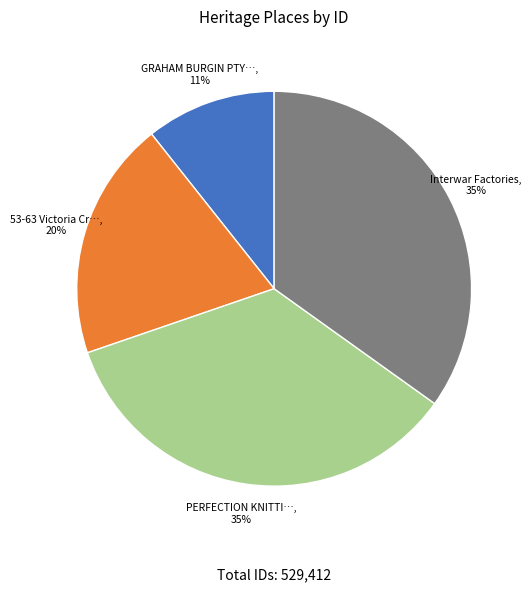

To the nearest percent, what is the difference between the largest and smallest slice percentages?

24%